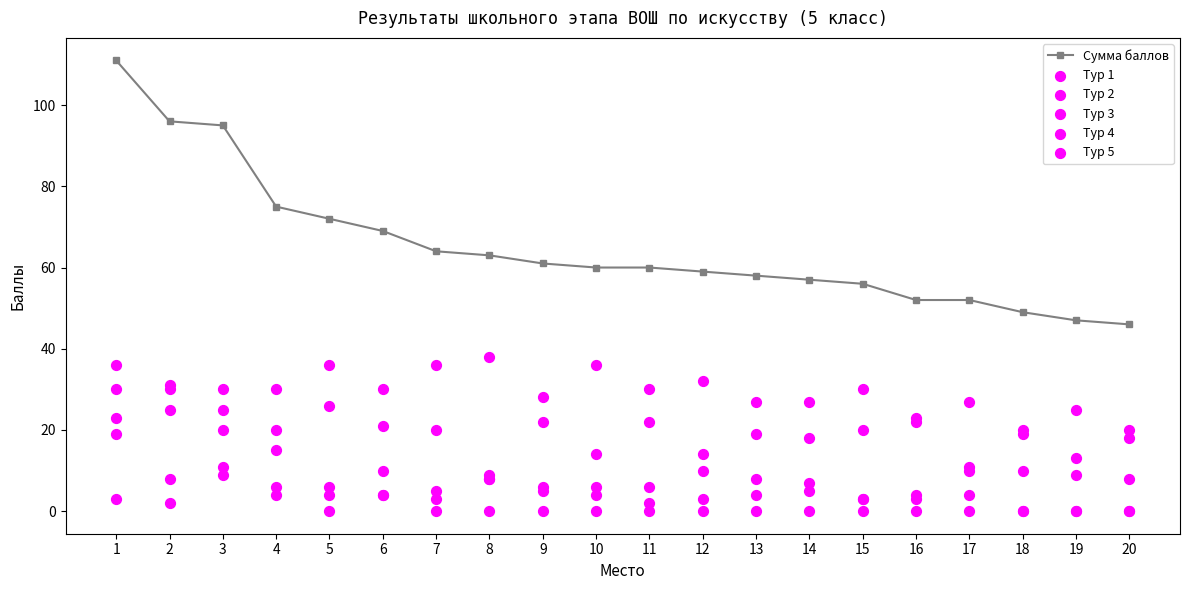

What are all the series names shown in the legend?

Сумма баллов, Тур 1, Тур 2, Тур 3, Тур 4, Тур 5